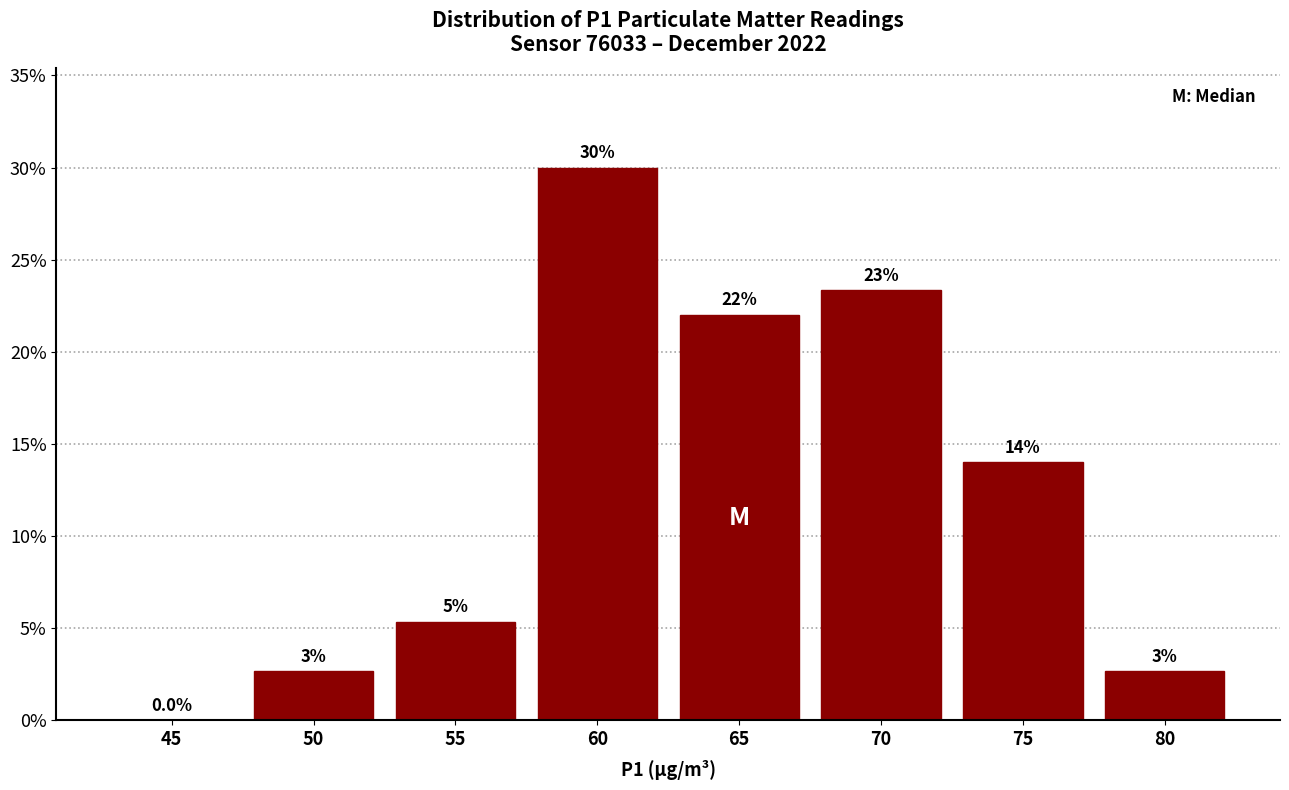

At which label does the data first exceed 14?

60